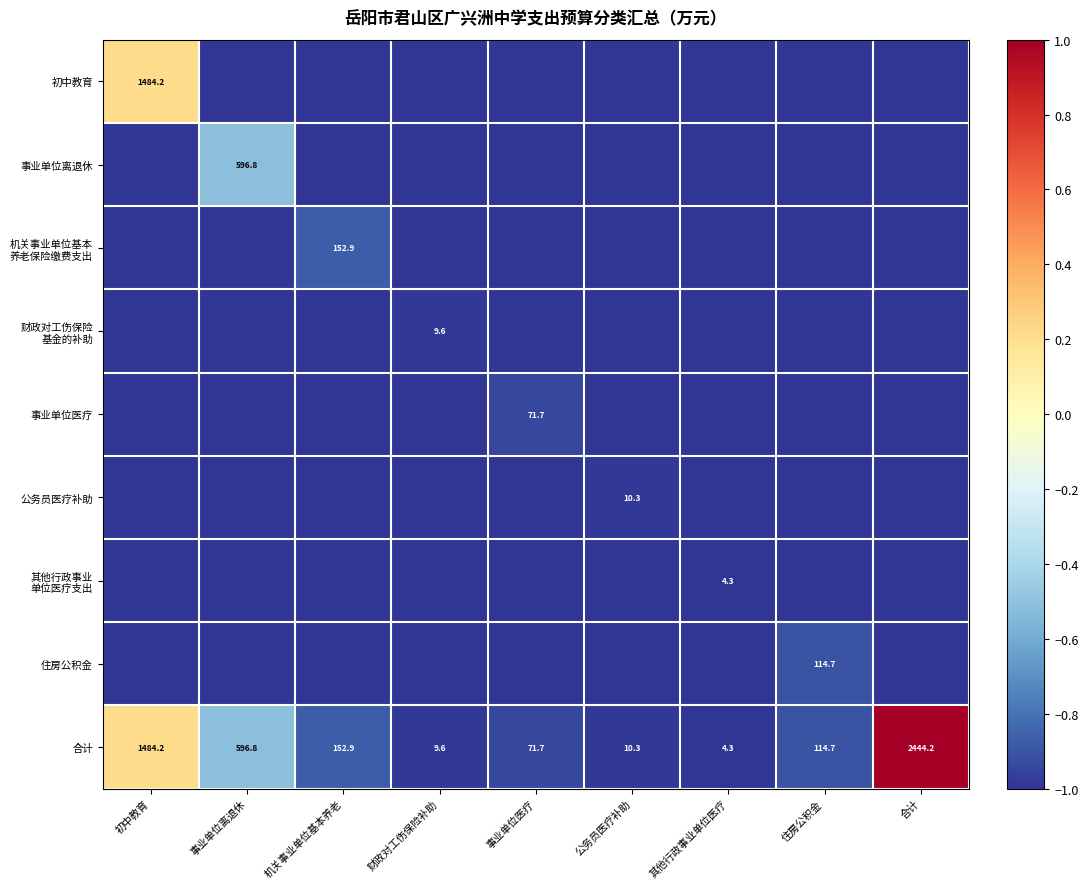

At which label does 合计 reach its peak?

合计